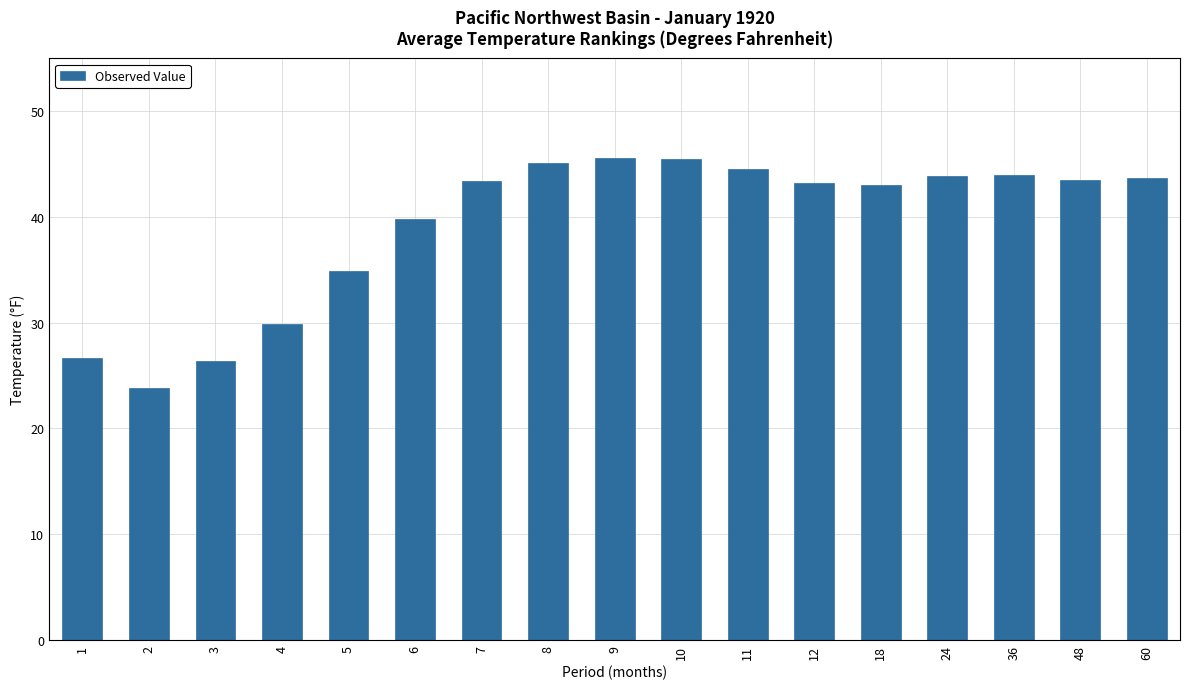

What is the sum of the values at 48 and 10?

89.0